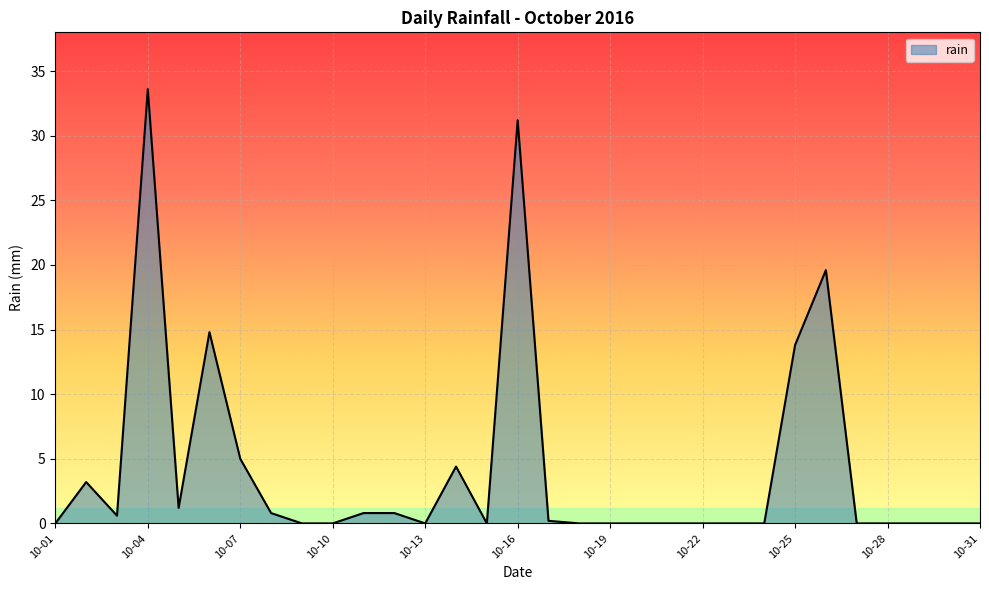

What is the greatest value displayed?

33.6